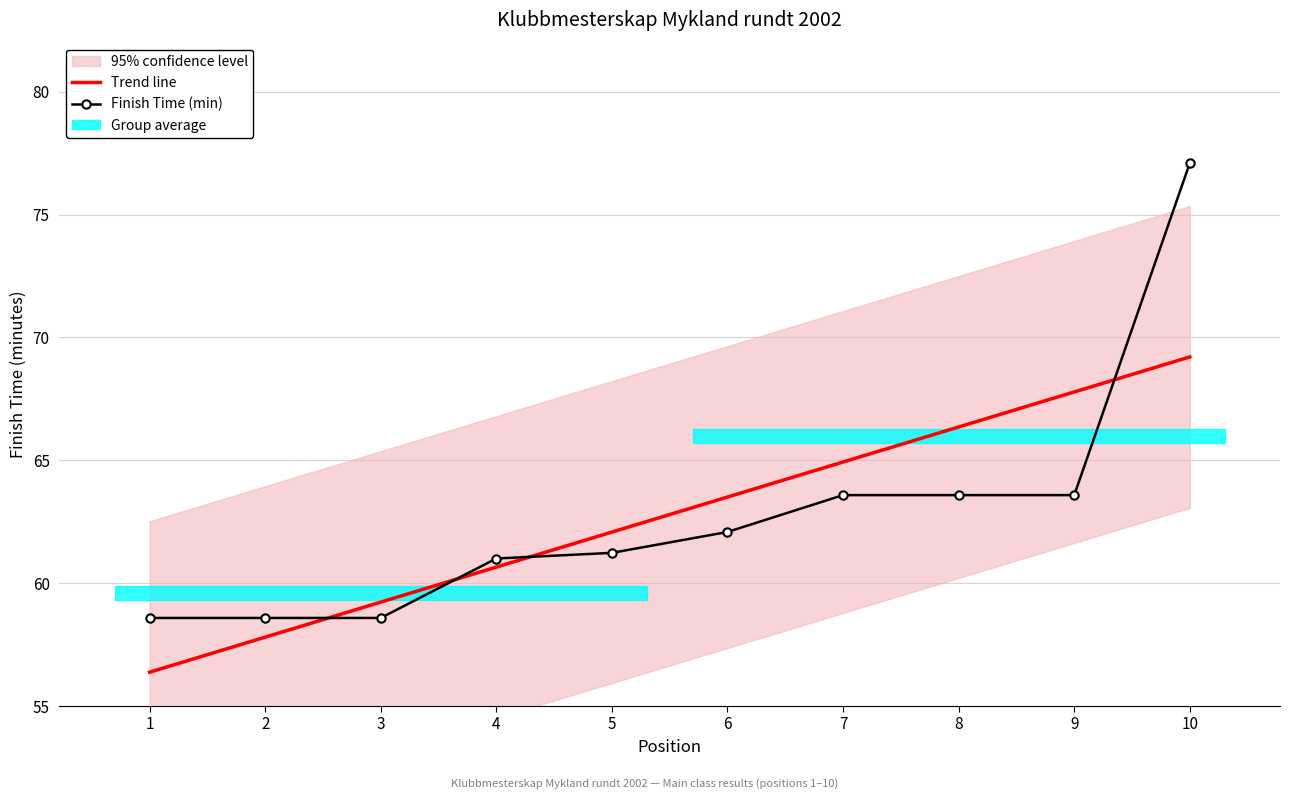

Reading left to right, what are all the values shown in this chart?

Trend line: 56.4	57.8	59.2	60.7	62.1	63.5	64.9	66.4	67.8	69.2
Finish Time (min): 58.6	58.6	58.6	61.0	61.2	62.1	63.6	63.6	63.6	77.1